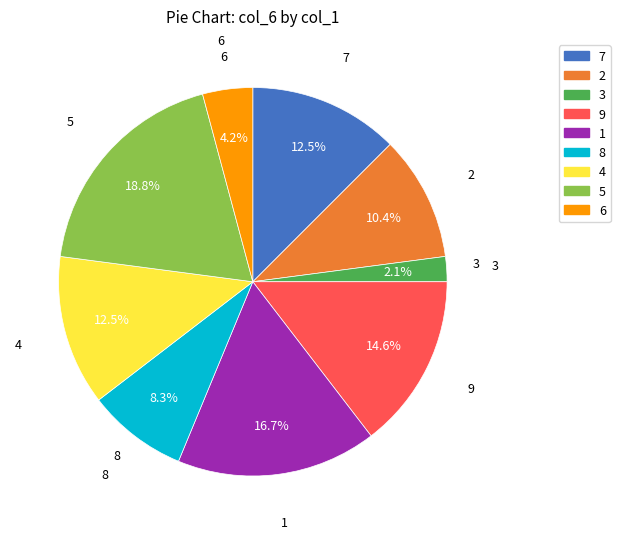

Is there any slice that represents more than half of the pie?

No